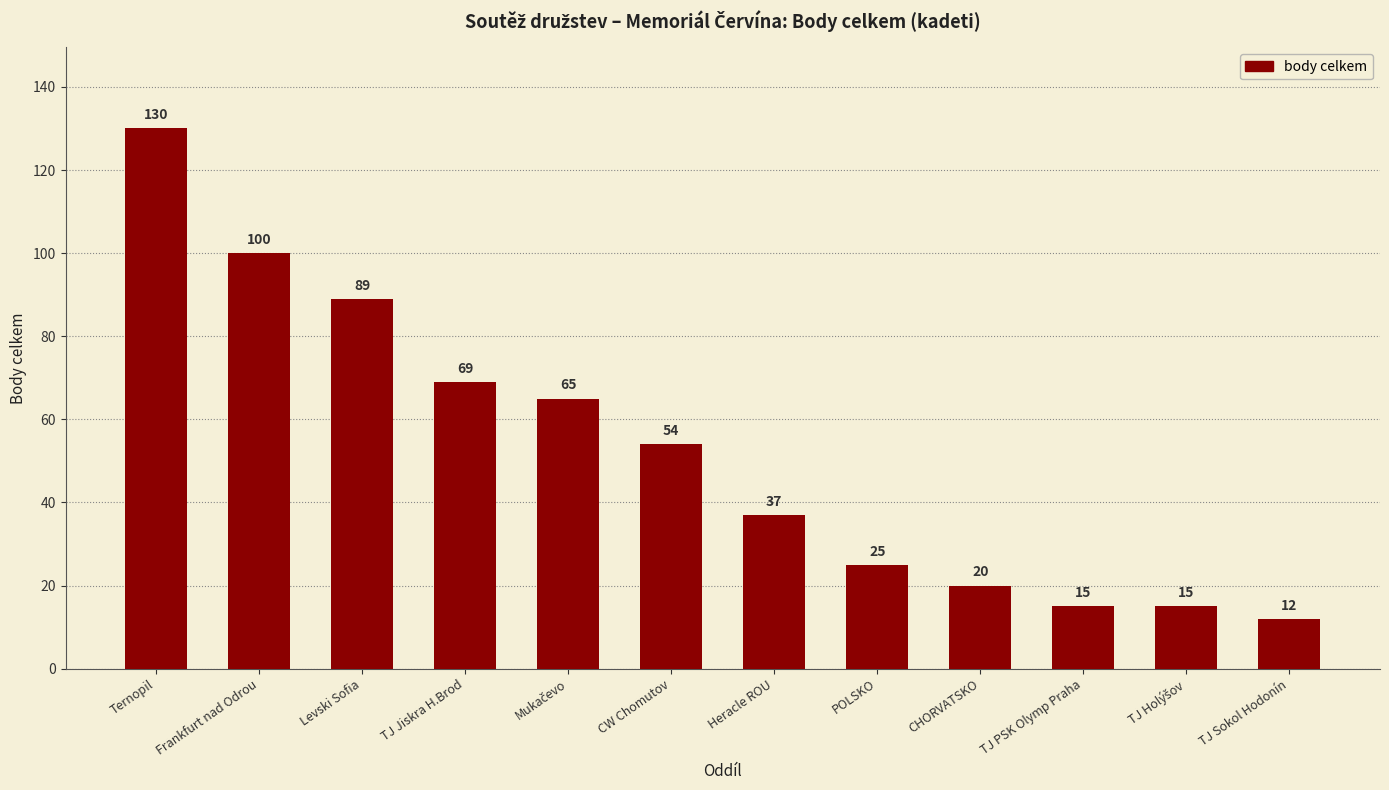

What position from the right is Ternopil?

12